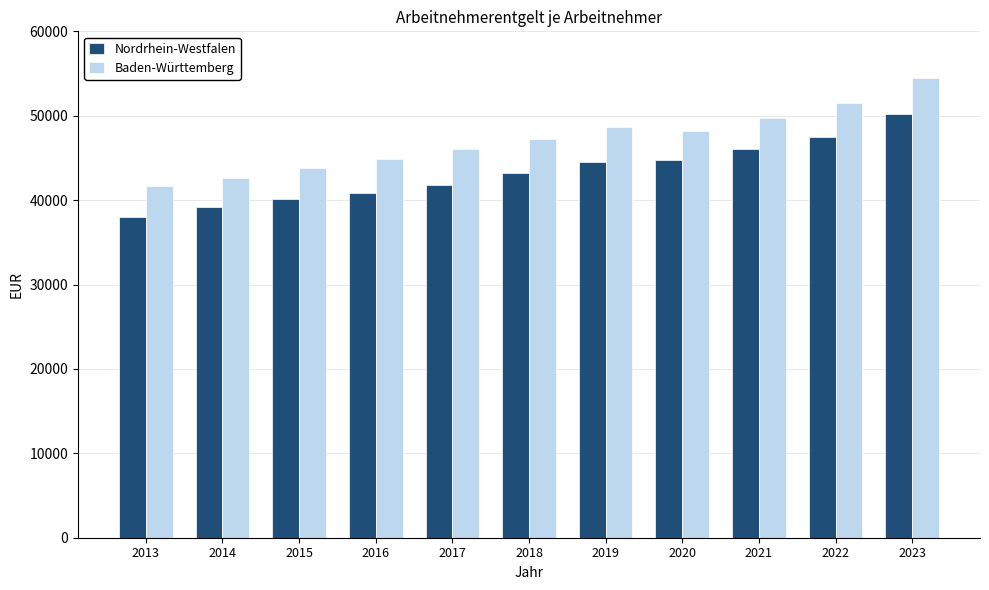

What is the difference between the second highest and minimum values in the Baden-Württemberg series?

9815